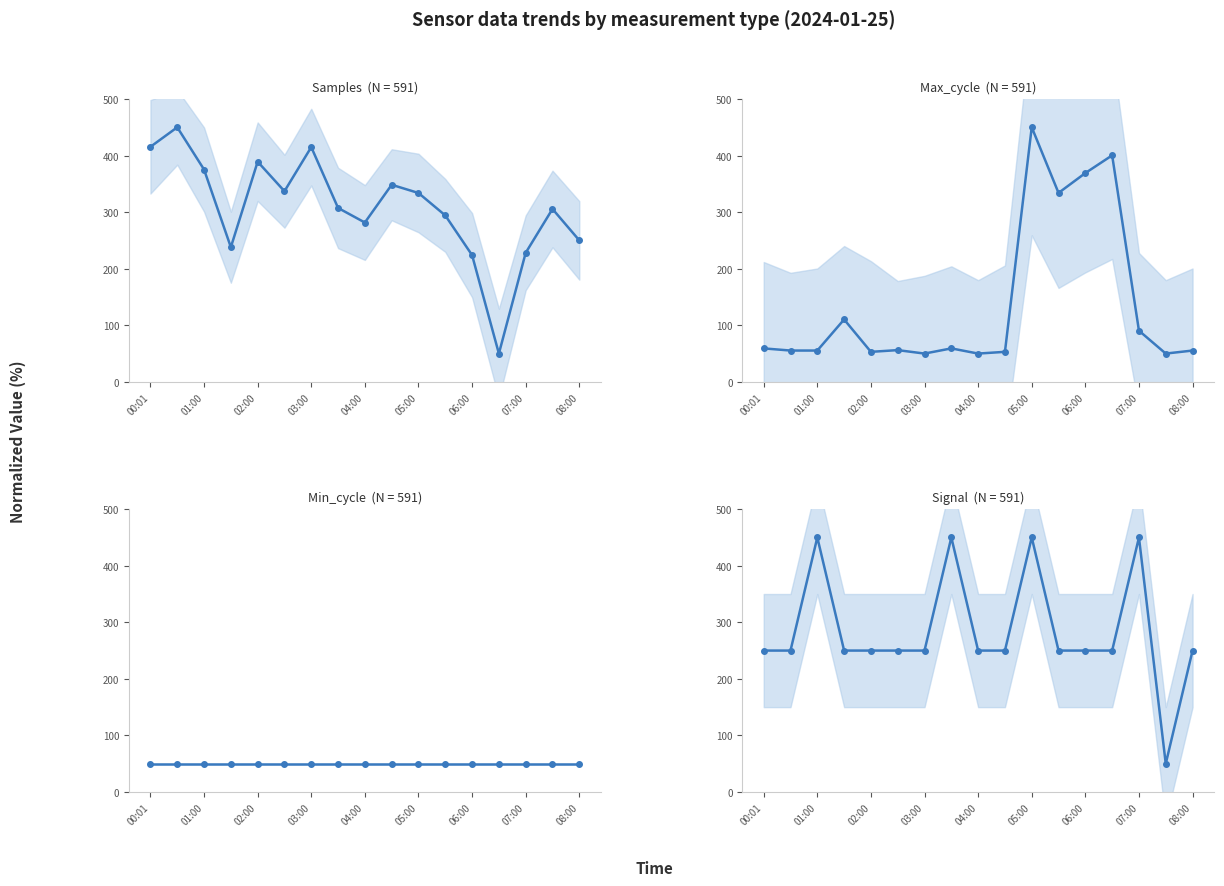

True or false: Max_cycle has a value of 90.5 at 07:00.

True